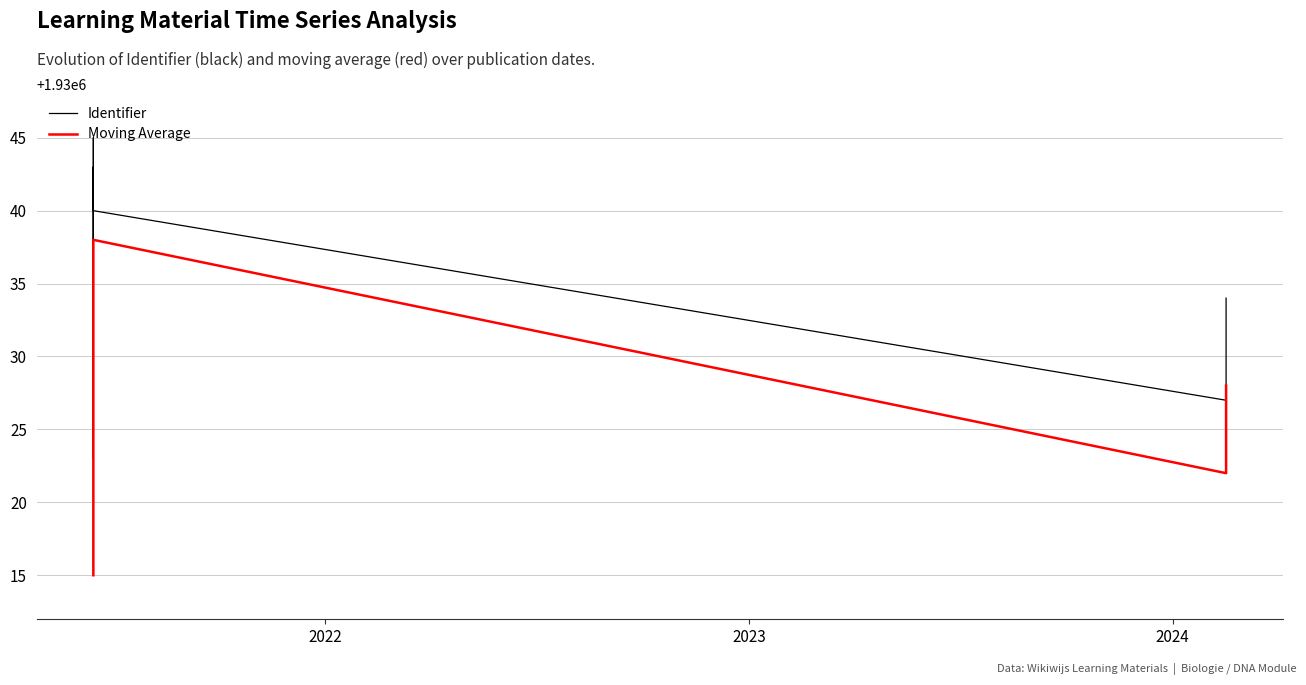

What is the difference between the maximum and minimum values in the Moving Average series?

23